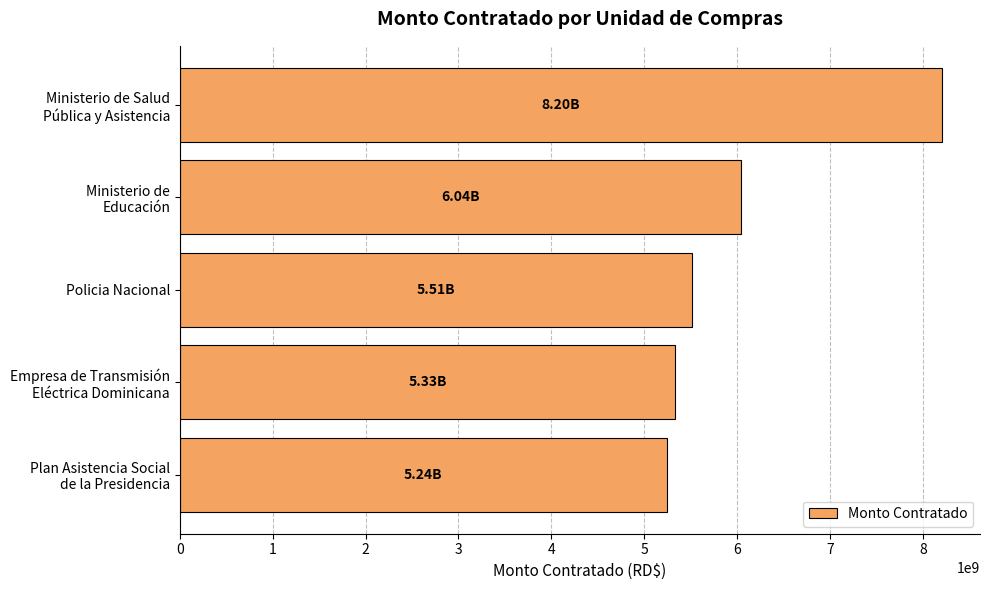

What is the label of the 3rd bar from the top?

Policia Nacional